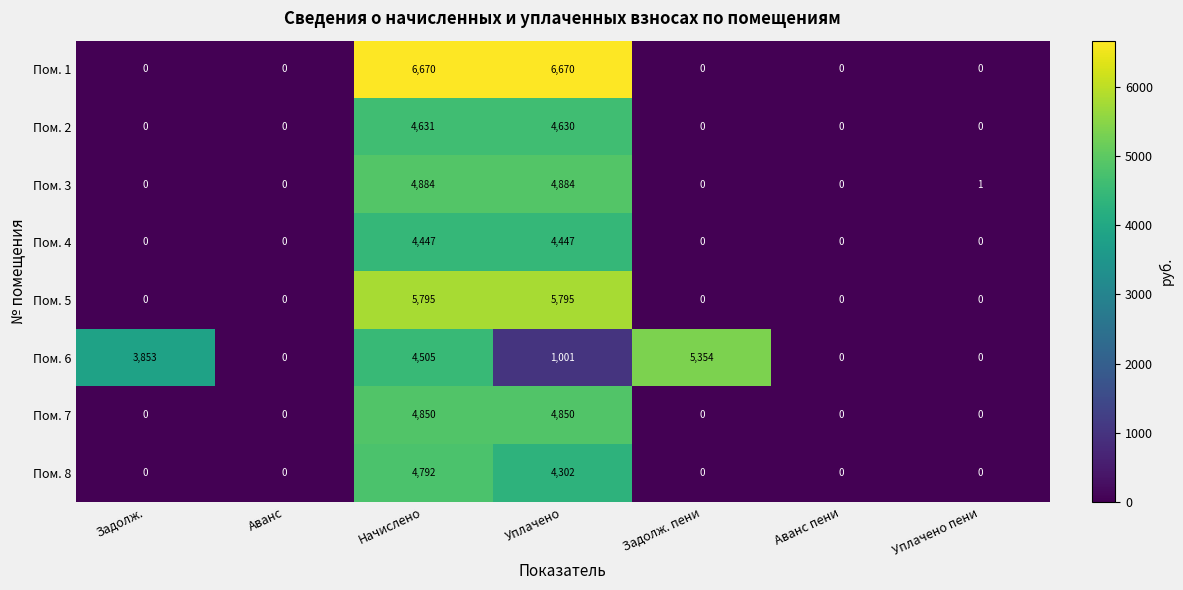

At which category is the sum across all series the highest?

Начислено